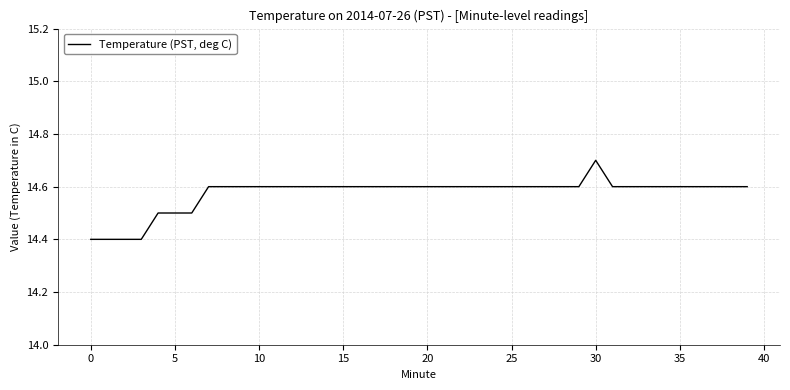

What is the greatest value displayed?

14.7